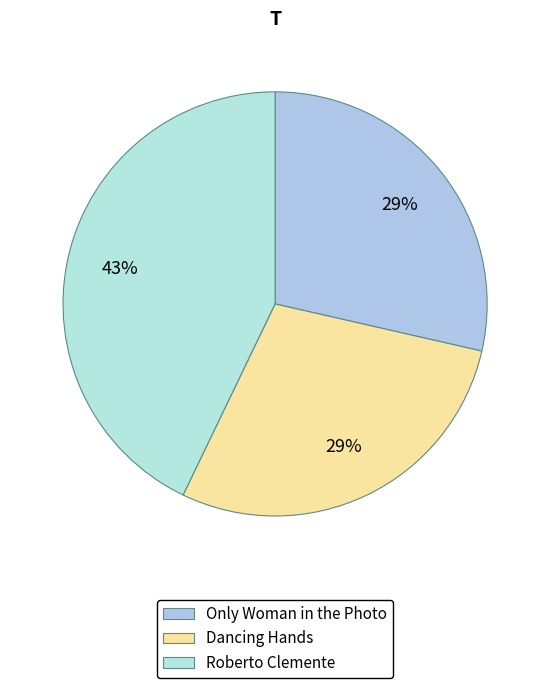

Is there any slice that represents more than half of the pie?

No